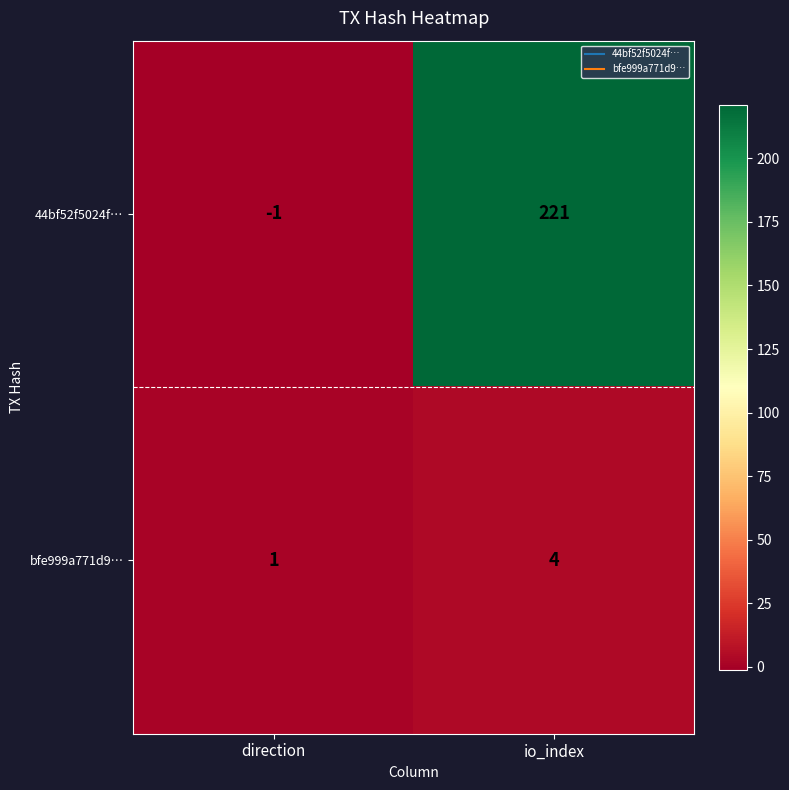

Rank the series at direction from highest to lowest value.

bfe999a771d9…, 44bf52f5024f…